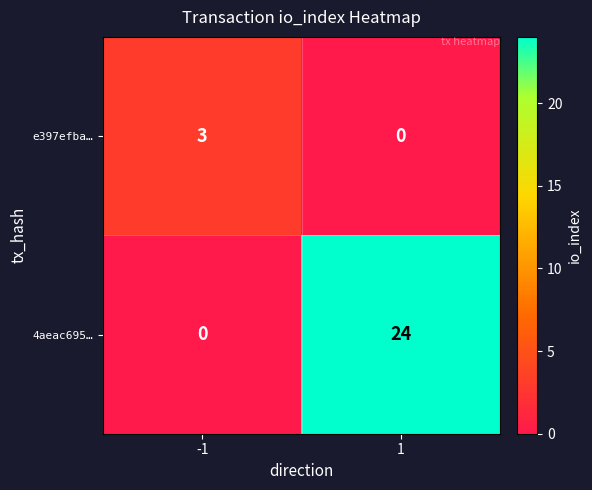

Between -1 and 1, which series saw the biggest shift?

4aeac695…